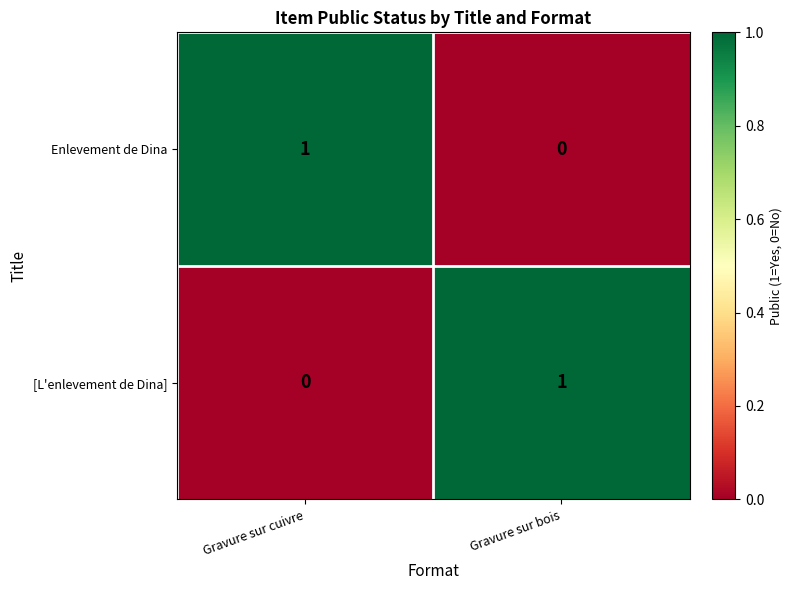

True or false: Enlevement de Dina has a value of 1 at Gravure sur cuivre.

True